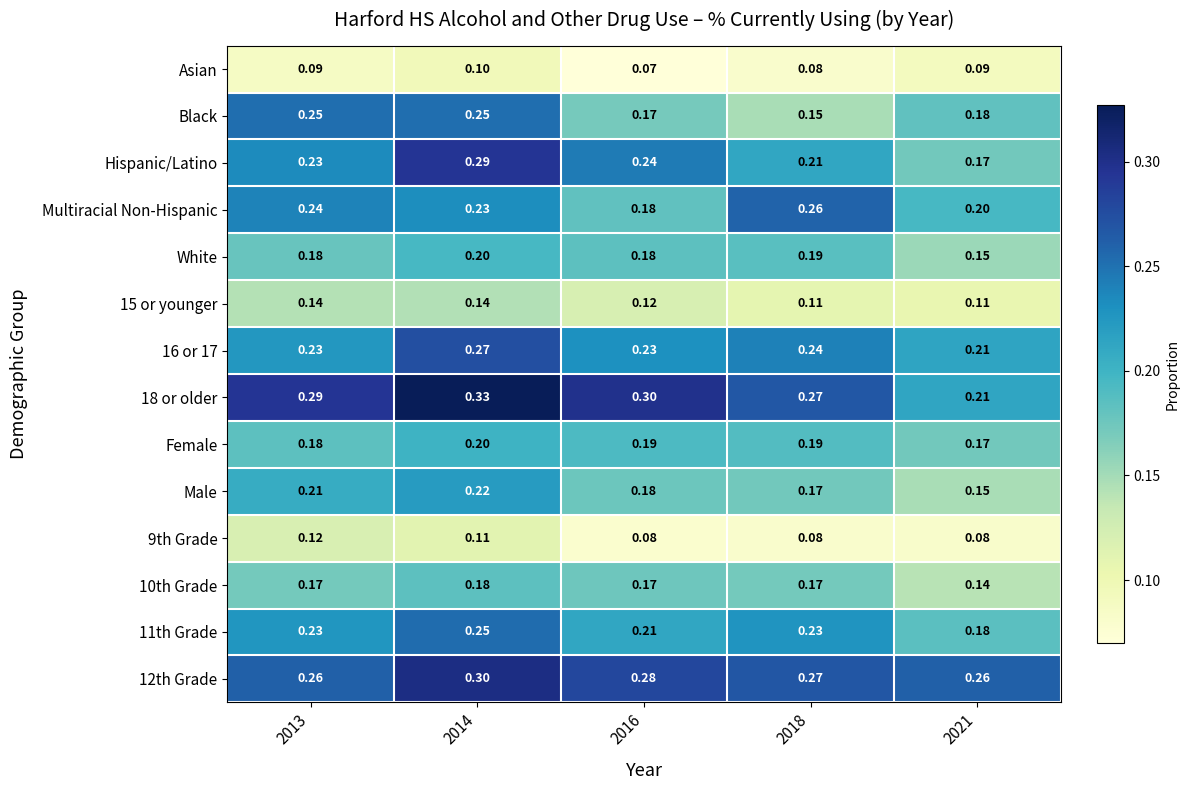

Is the value of 9th Grade at 2014 greater than the value of Asian at 2016?

Yes